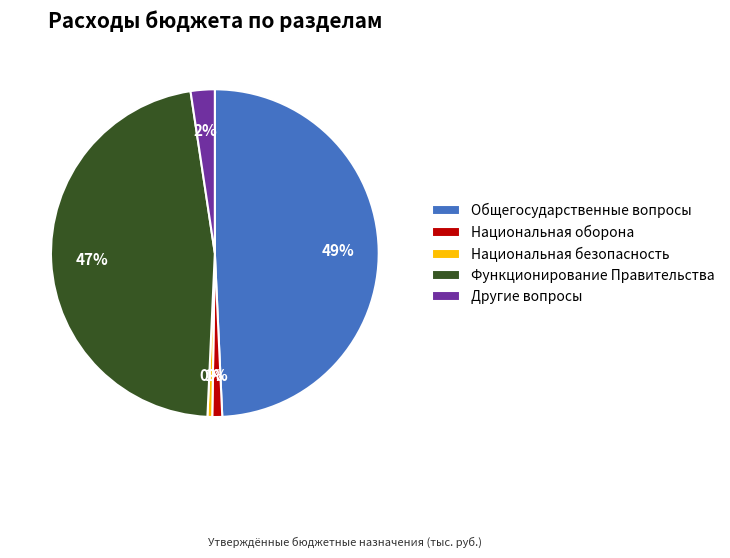

Is it true that Другие вопросы is 2% of the pie?

True